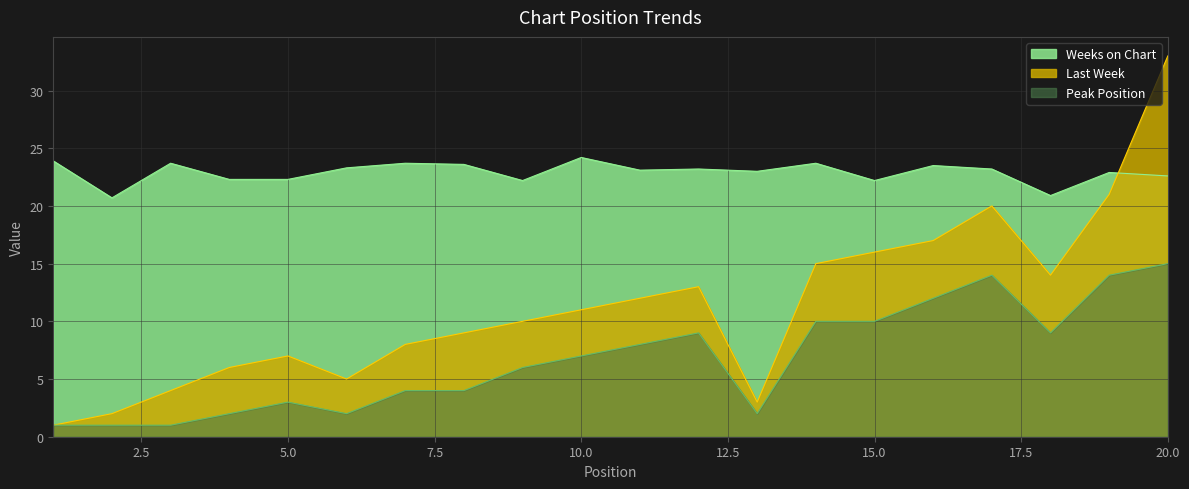

What is the minimum value shown in the chart?

1.0